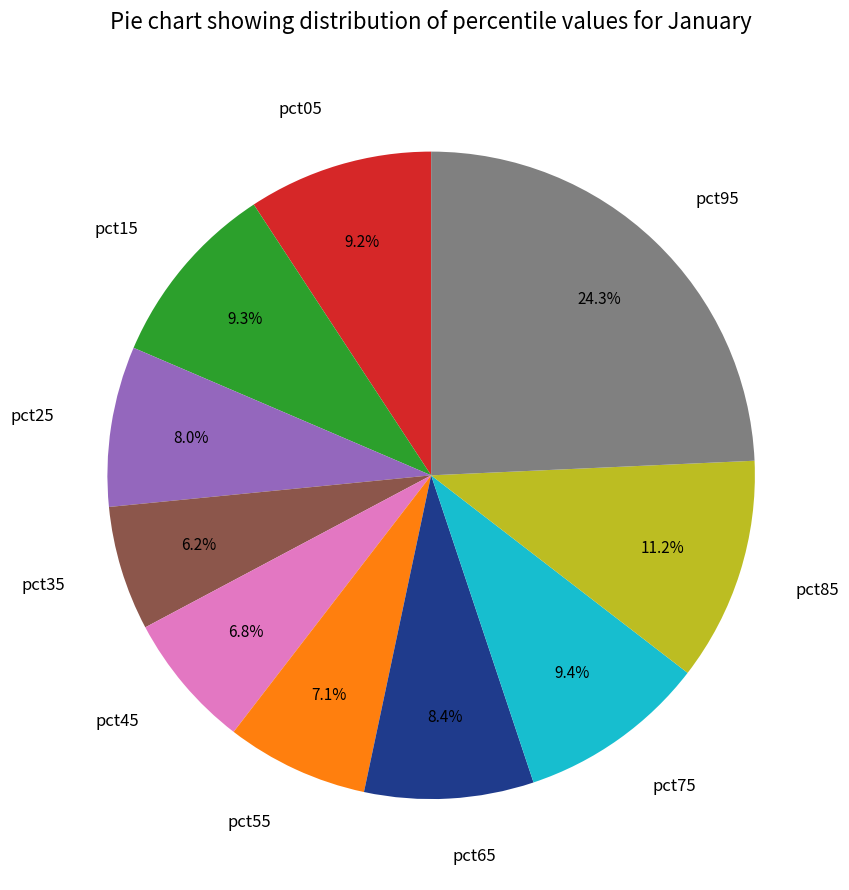

Which slice is the smallest?

pct35